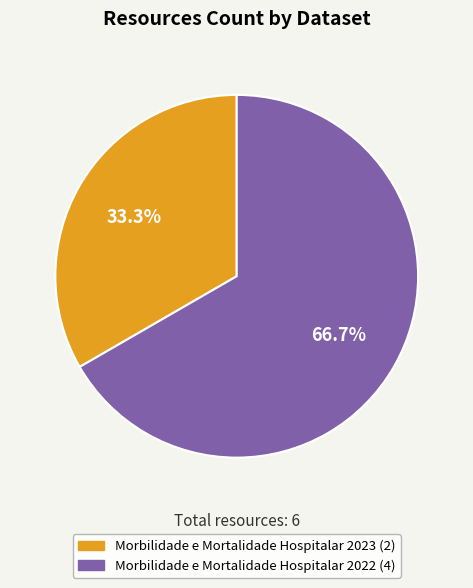

True or false: Morbilidade e Mortalidade Hospitalar 2022 accounts for 67% of the total.

True